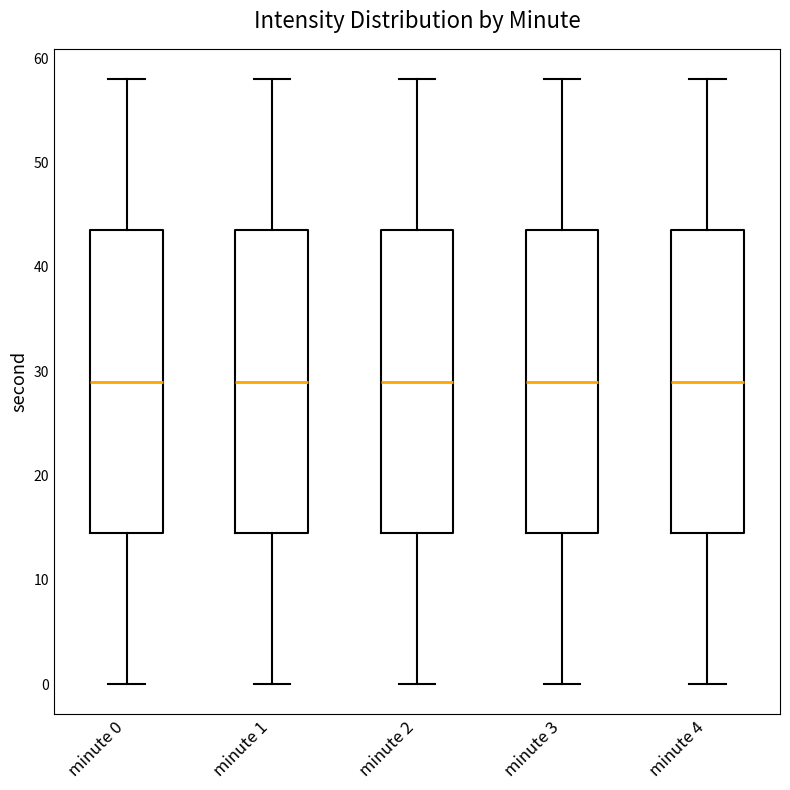

Where is the upper edge of the box for minute 0 on the y-axis? The values are not printed on the chart, so give them approximately, as read against the axis.

44